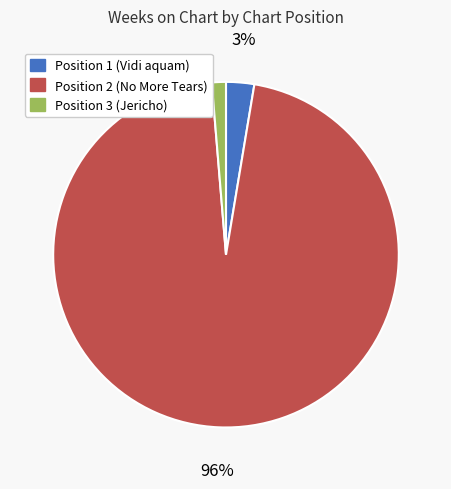

What is the smallest slice in the pie chart?

Position 3 (Jericho)